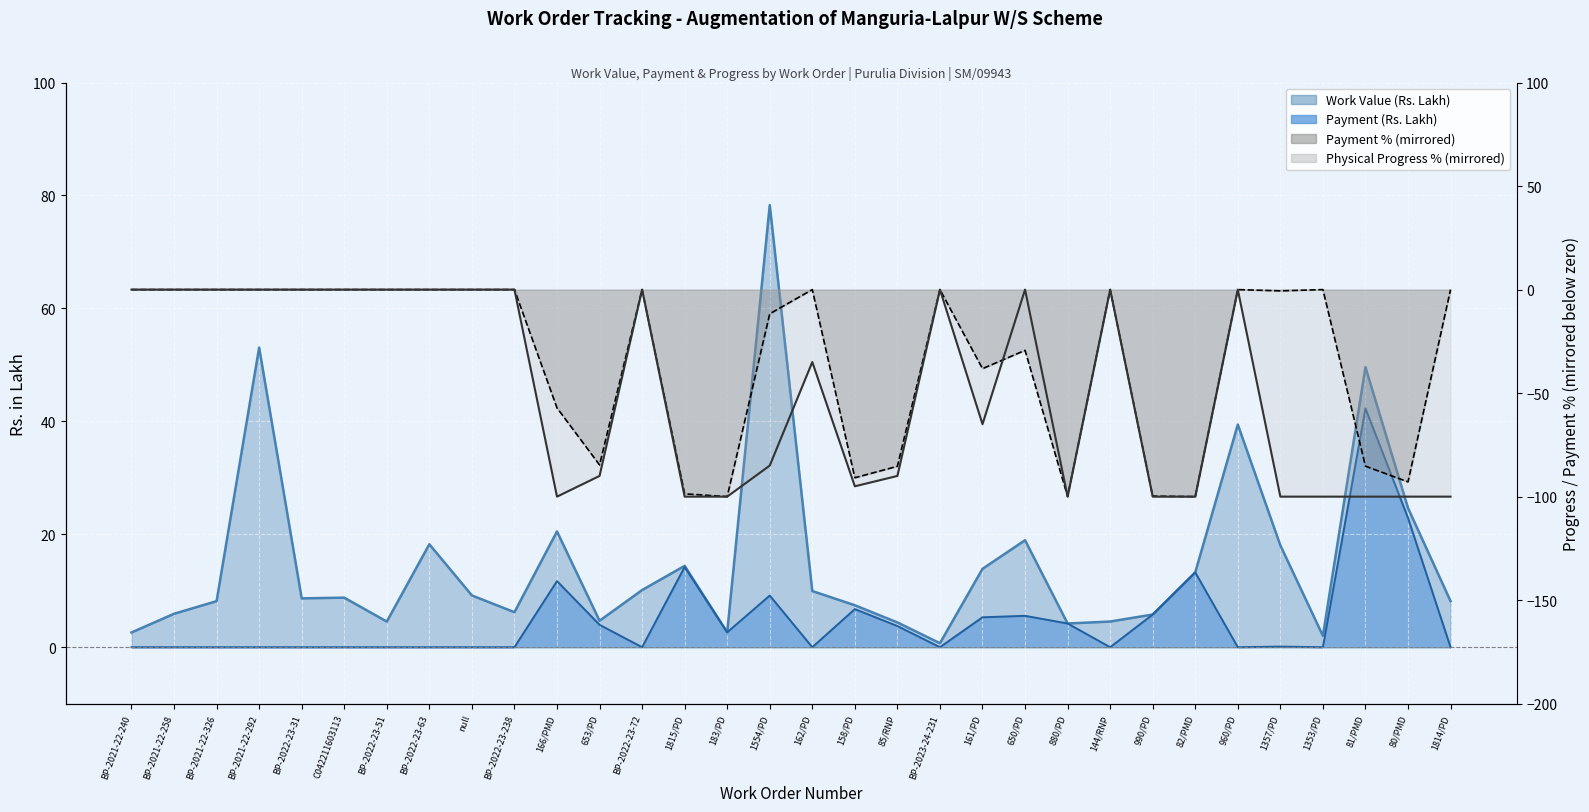

Which series has the largest total across all categories?

Work Value (Rs. Lakh)